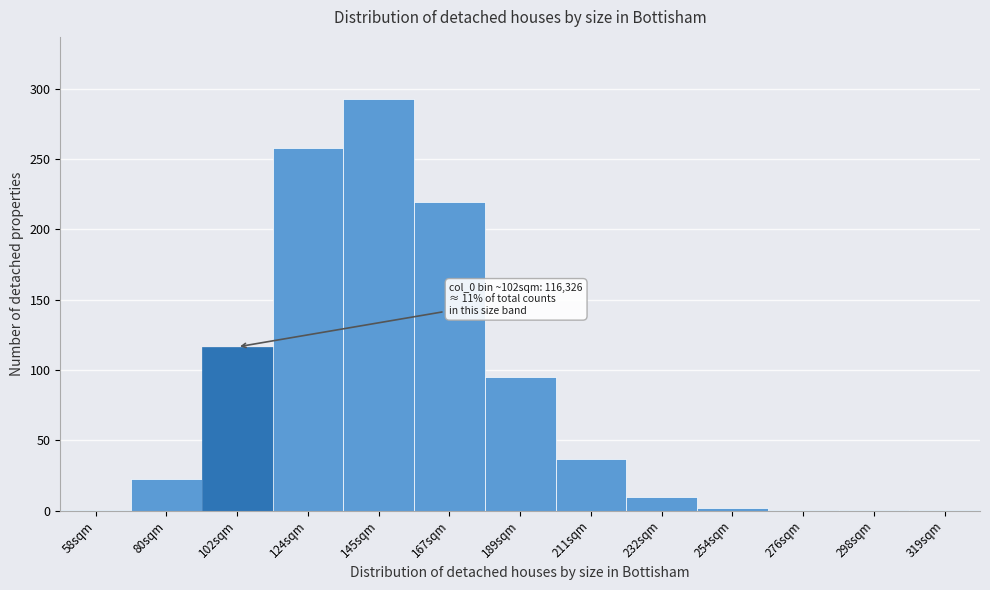

What is the greatest value displayed?

292.9